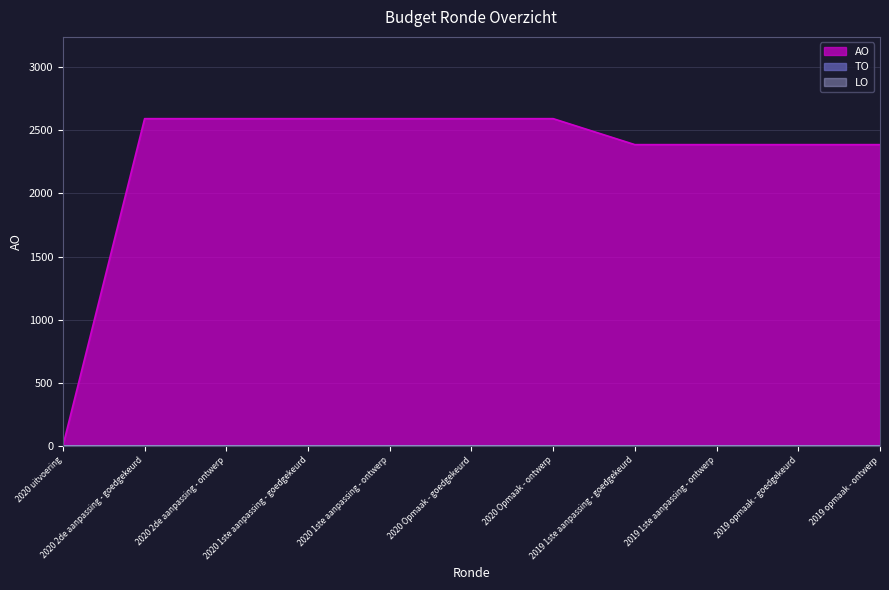

Does the chart display data point markers on the line(s)?

No